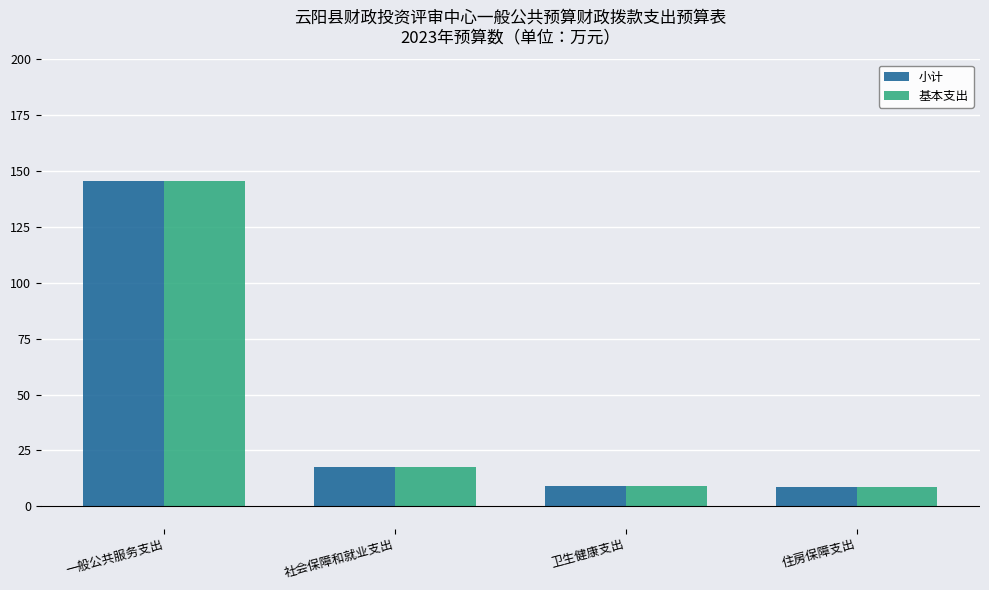

At which label is 基本支出 closest to 77?

社会保障和就业支出